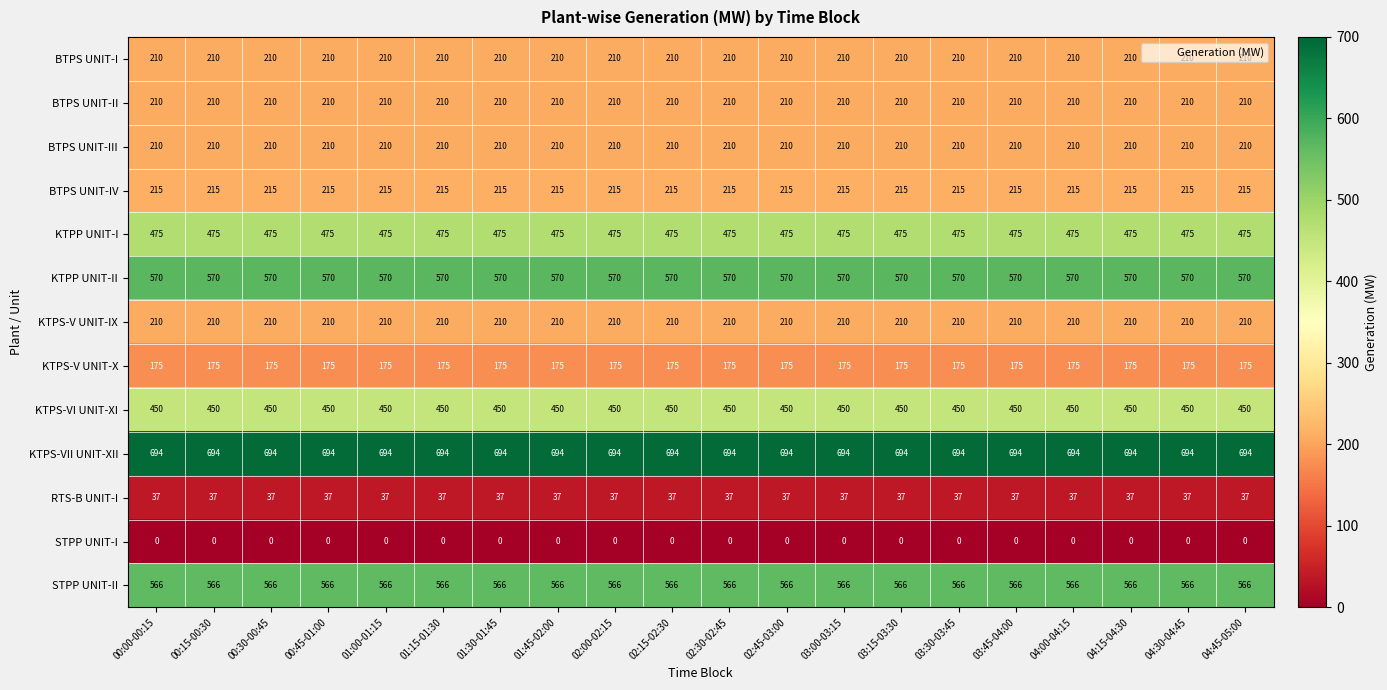

What is the highest value of the KTPP UNIT-II series?

570